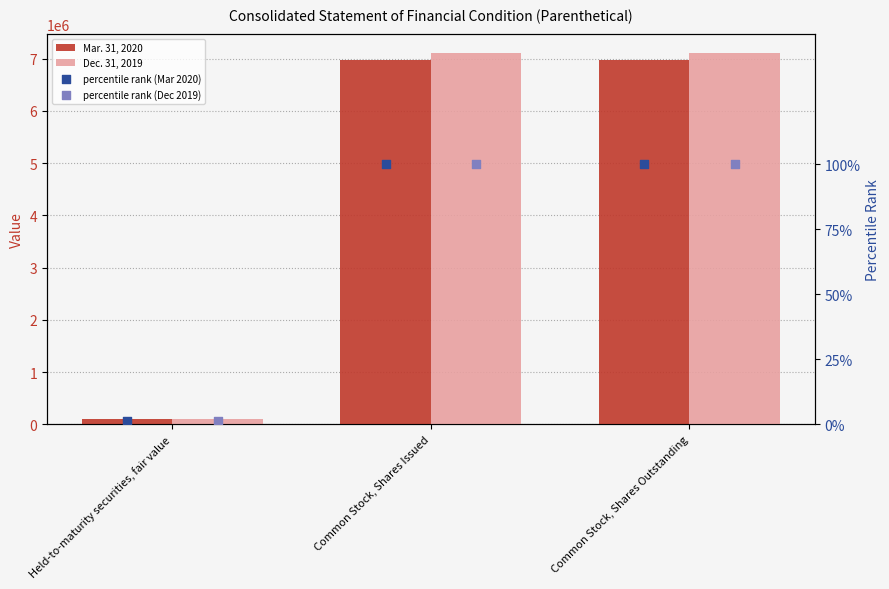

Which series has the widest spread of Y values?

Dec. 31, 2019